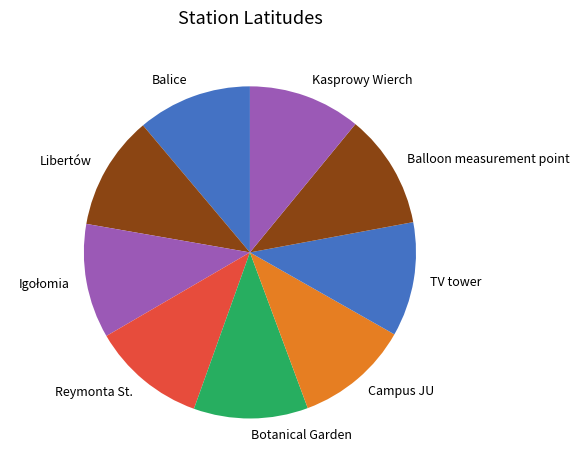

Combined, do Campus JU and Botanical Garden account for over 50%?

No